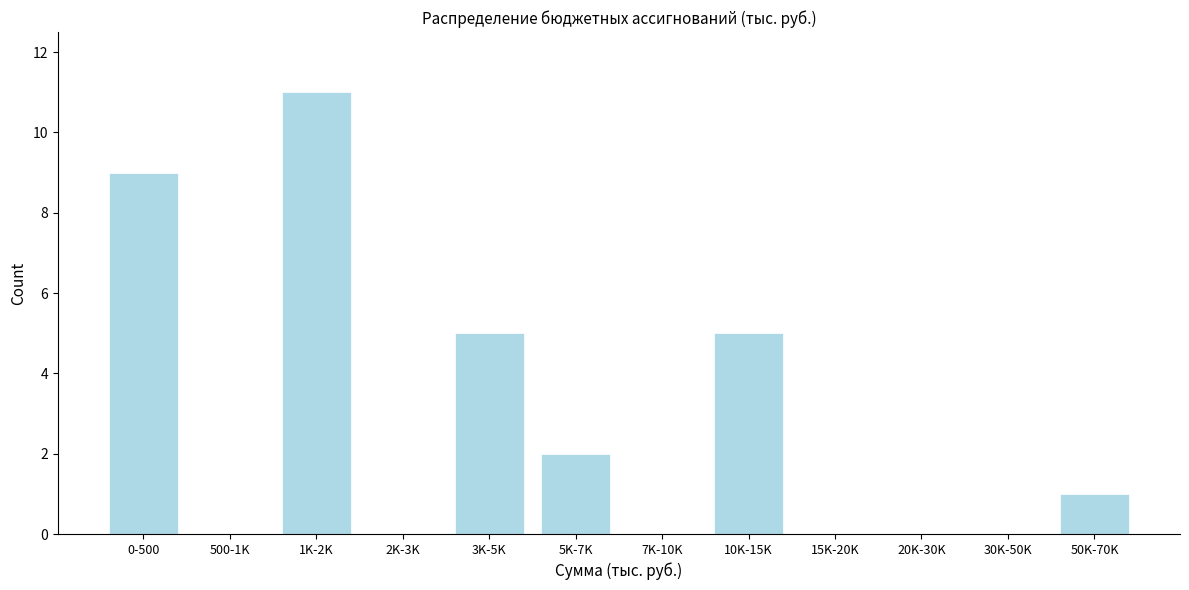

Reading left to right, list all the values displayed in this chart.

0-500=9	500-1K=0	1K-2K=11	2K-3K=0	3K-5K=5	5K-7K=2	7K-10K=0	10K-15K=5	15K-20K=0	20K-30K=0	30K-50K=0	50K-70K=1